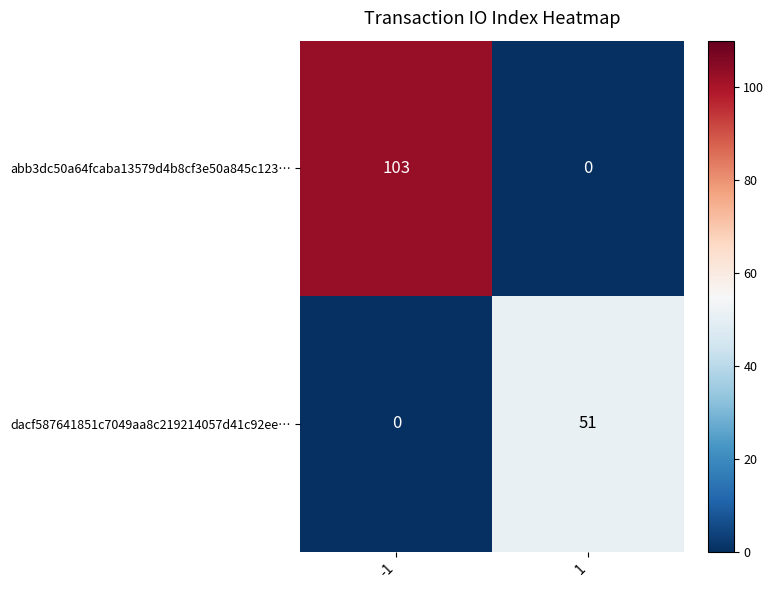

Which series has the largest total across all categories?

abb3dc50a64fcaba13579d4b8cf3e50a845c123…